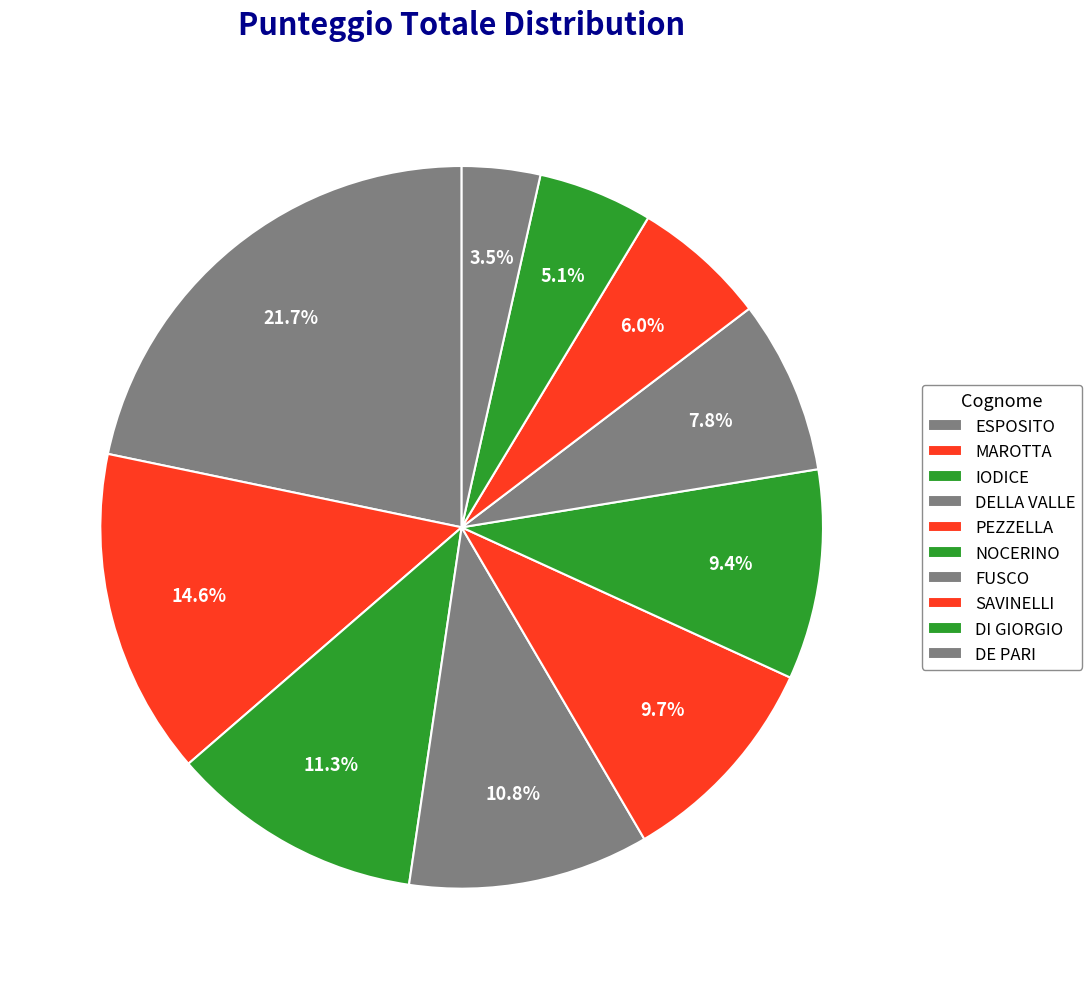

Approximately how many times larger is the value at NOCERINO compared to DELLA VALLE?

0.9